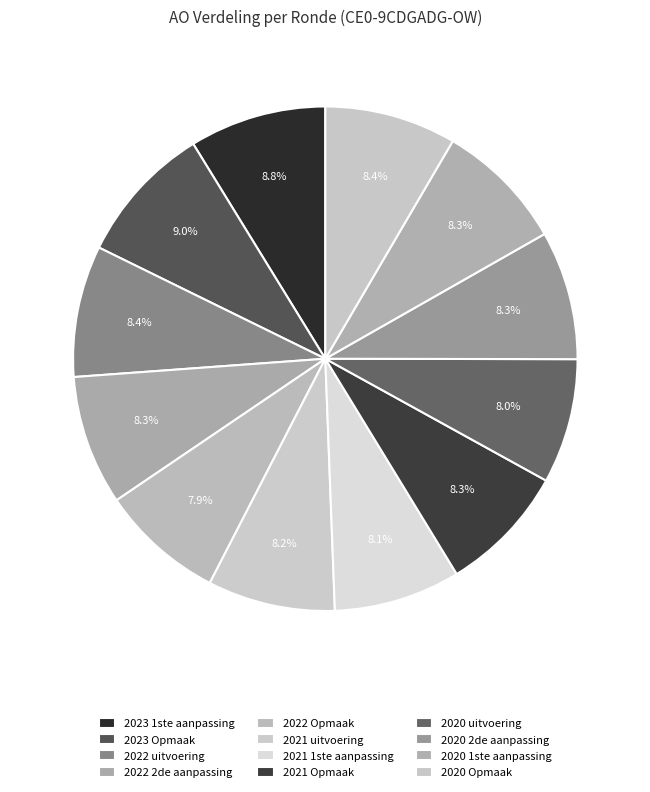

Count the number of slices in the pie.

12